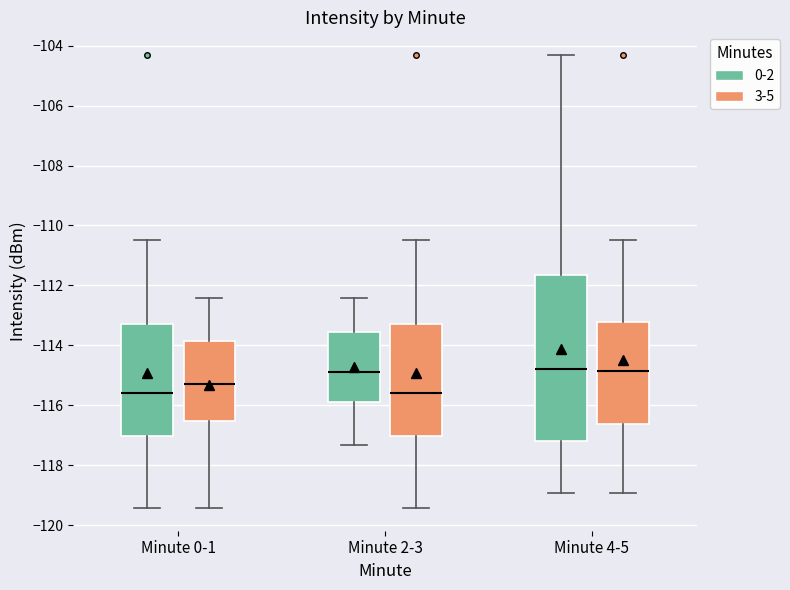

Where is the lower edge of the box for Minute 2-3 (0-2) on the y-axis? The values are not printed on the chart, so give them approximately, as read against the axis.

-116.0